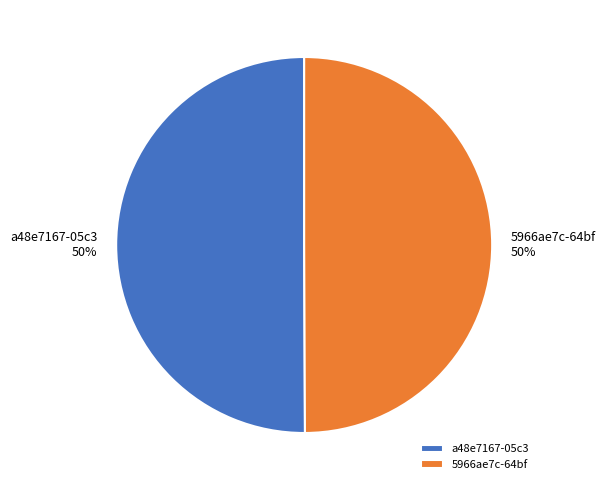

True or false: 5966ae7c-64bf accounts for 50% of the total.

True